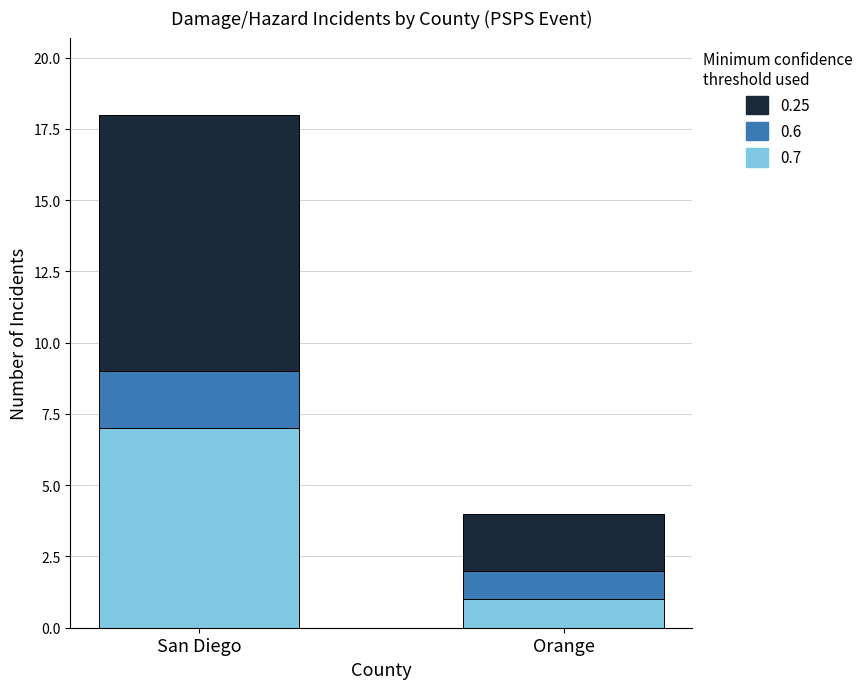

Are the bars horizontal?

No